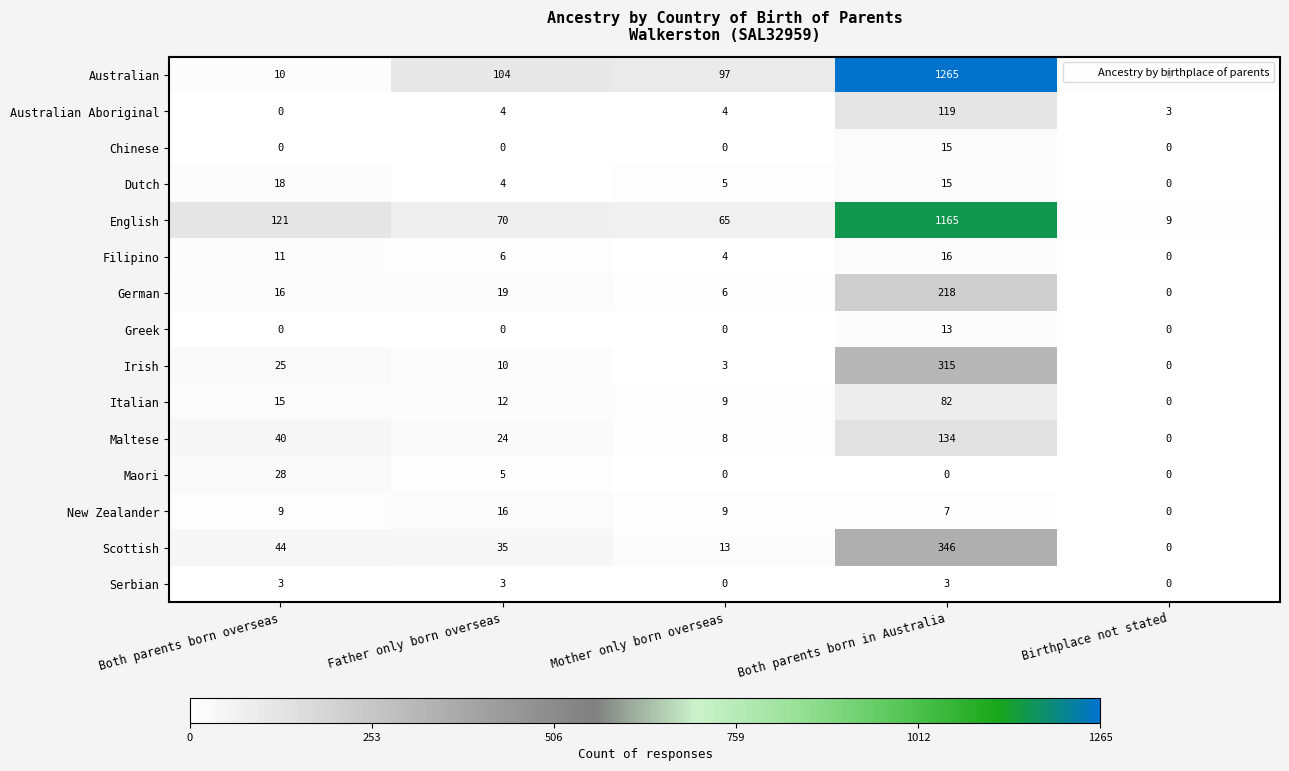

What is the difference between the second highest and minimum values in the German series?

19